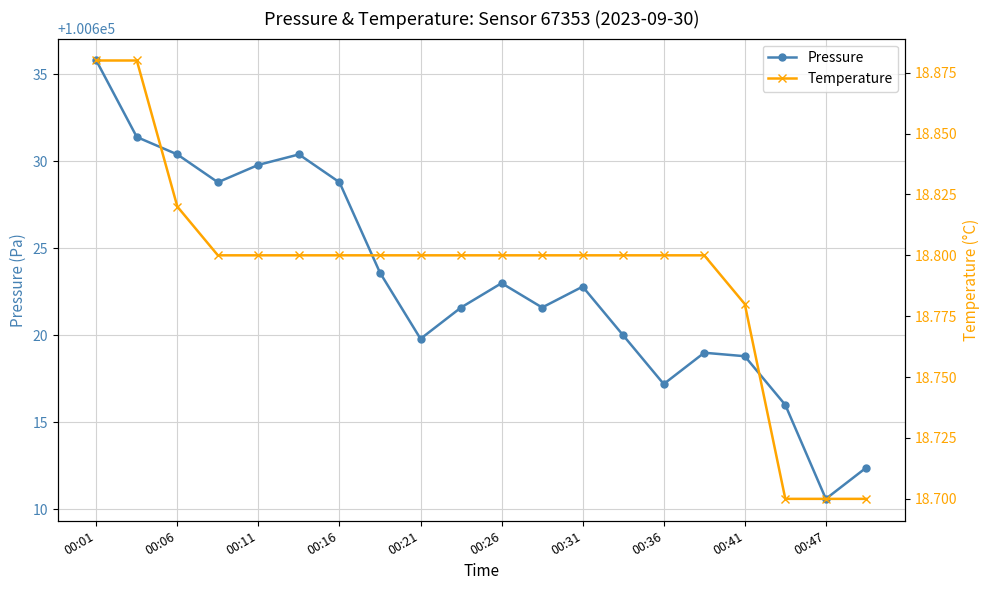

True or false: Temperature has more than 1 interior local peaks.

False